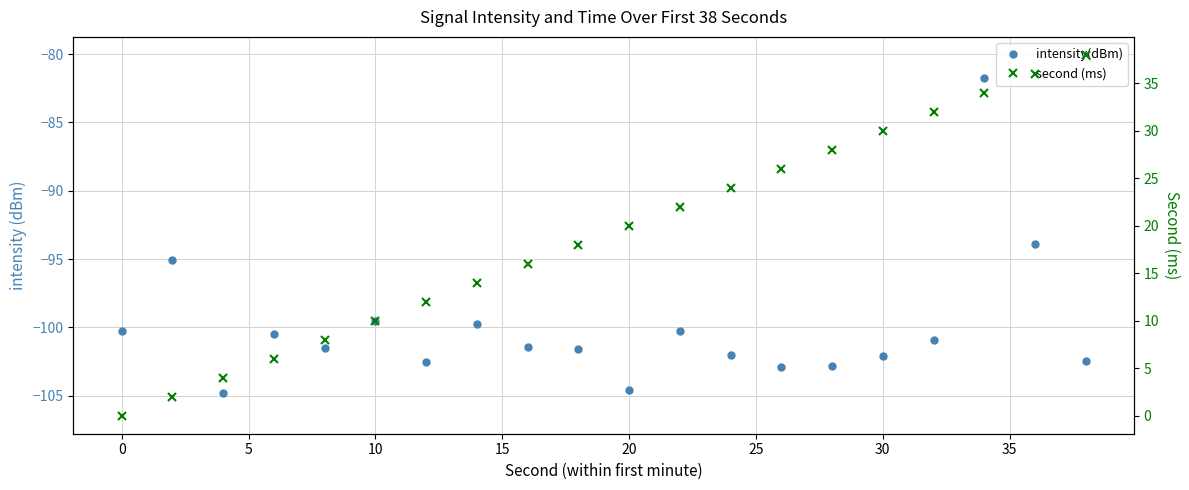

What is the value of the second (ms) point at the 8th from the left?

14.0